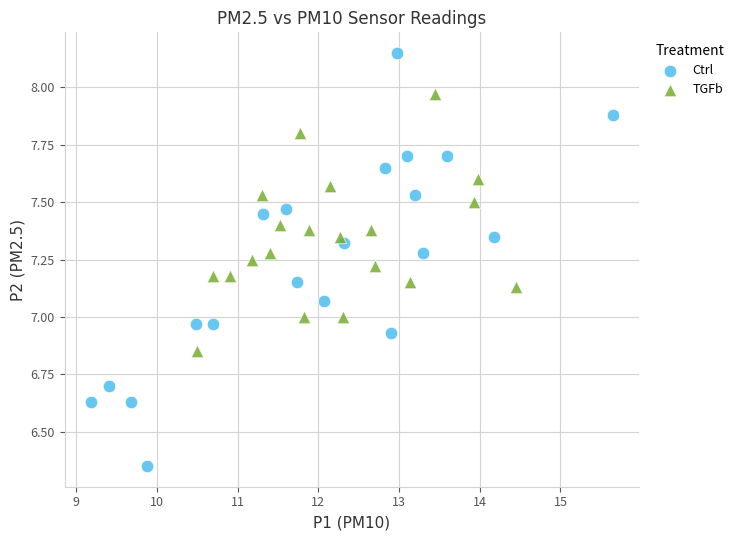

What are all the series names shown in the legend?

Ctrl, TGFb